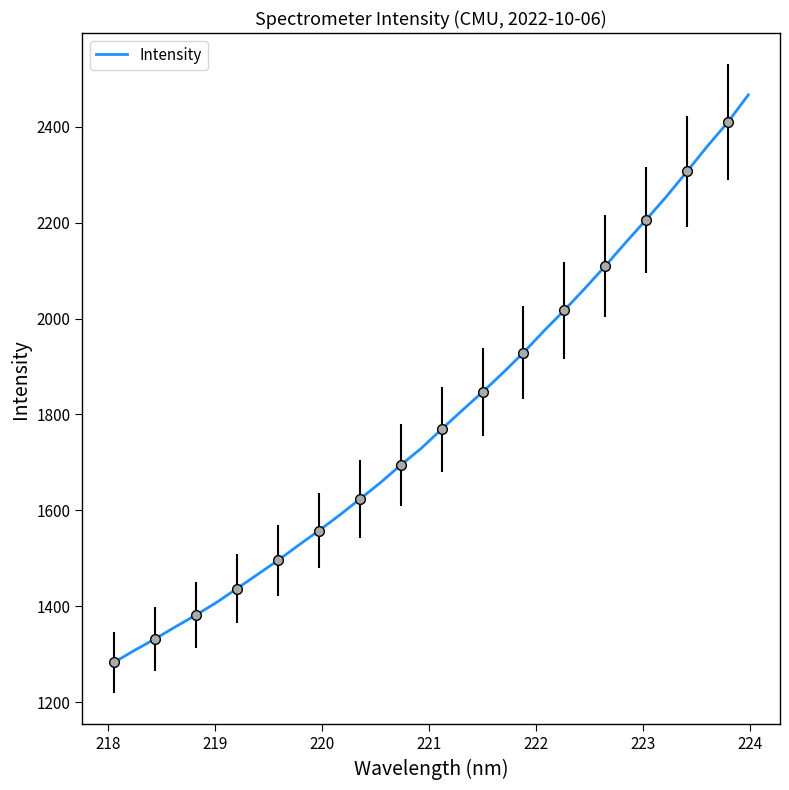

What is the sum of all values?

57416.0